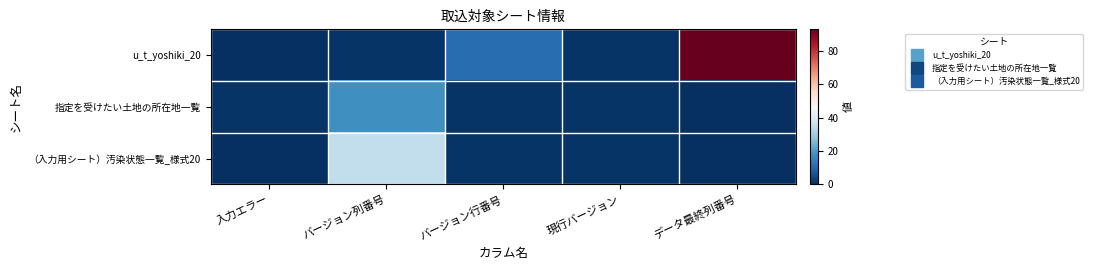

Reading right to left, what are all the values shown in this chart?

u_t_yoshiki_20: データ最終列番号=93	現行バージョン=1	バージョン行番号=11	バージョン列番号=1	入力エラー=0
指定を受けたい土地の所在地一覧: データ最終列番号=0	現行バージョン=1	バージョン行番号=1	バージョン列番号=18	入力エラー=1
（入力用シート）汚染状態一覧_様式20: データ最終列番号=0	現行バージョン=1	バージョン行番号=1	バージョン列番号=35	入力エラー=0